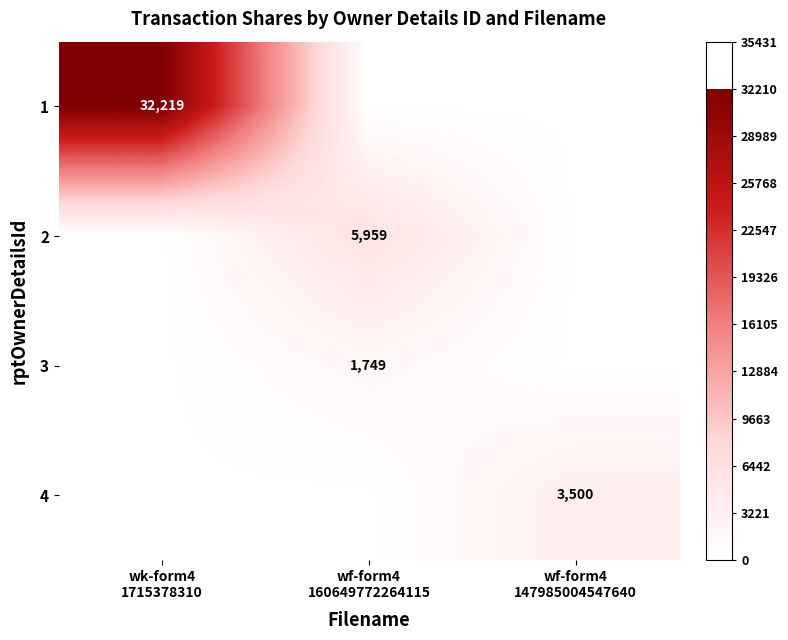

The 4 series shows -1967 at wf-form4 160649772264115. True or false?

False